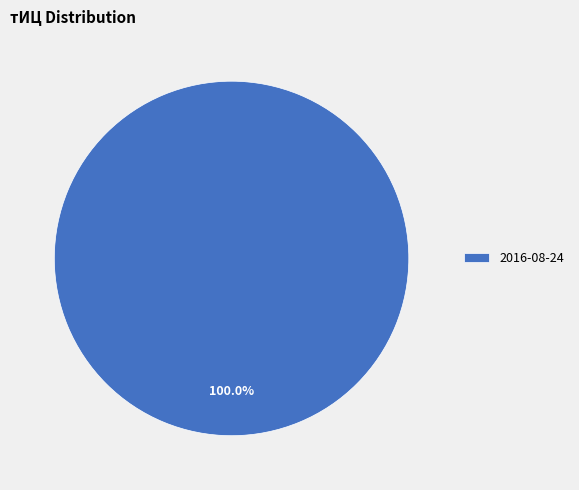

Rank the categories by value from highest to lowest.

2016-08-24